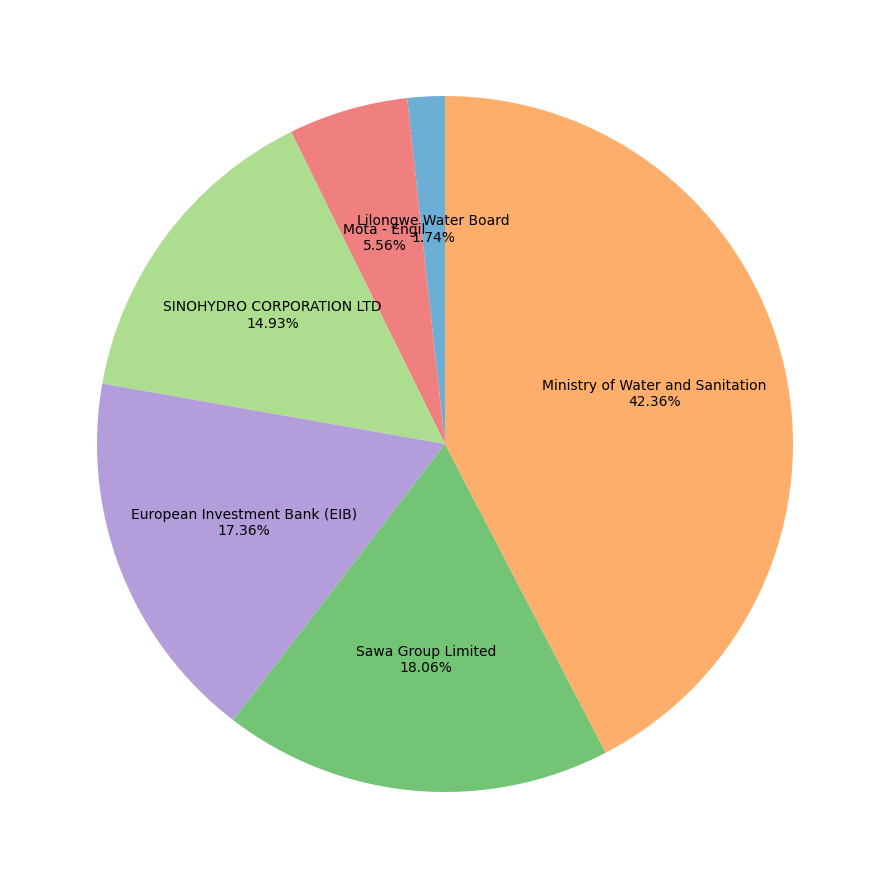

Is there a majority slice in this chart?

No